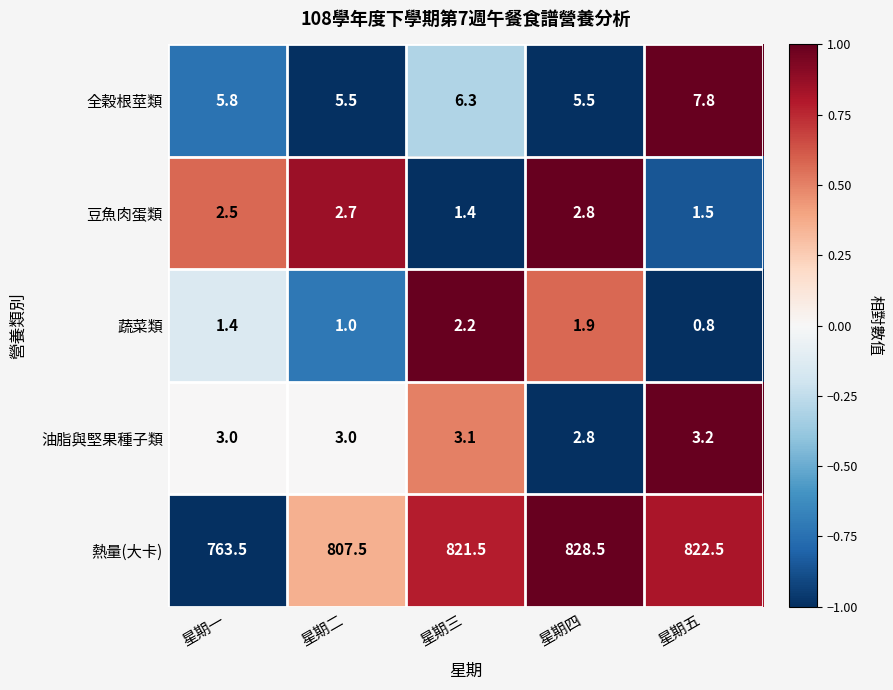

Reading left to right, transcribe all the data shown in this chart.

全穀根莖類: 5.8	5.5	6.3	5.5	7.8
豆魚肉蛋類: 2.5	2.7	1.4	2.8	1.5
蔬菜類: 1.4	1.0	2.2	1.9	0.8
油脂與堅果種子類: 3.0	3.0	3.1	2.8	3.2
熱量(大卡): 763.5	807.5	821.5	828.5	822.5